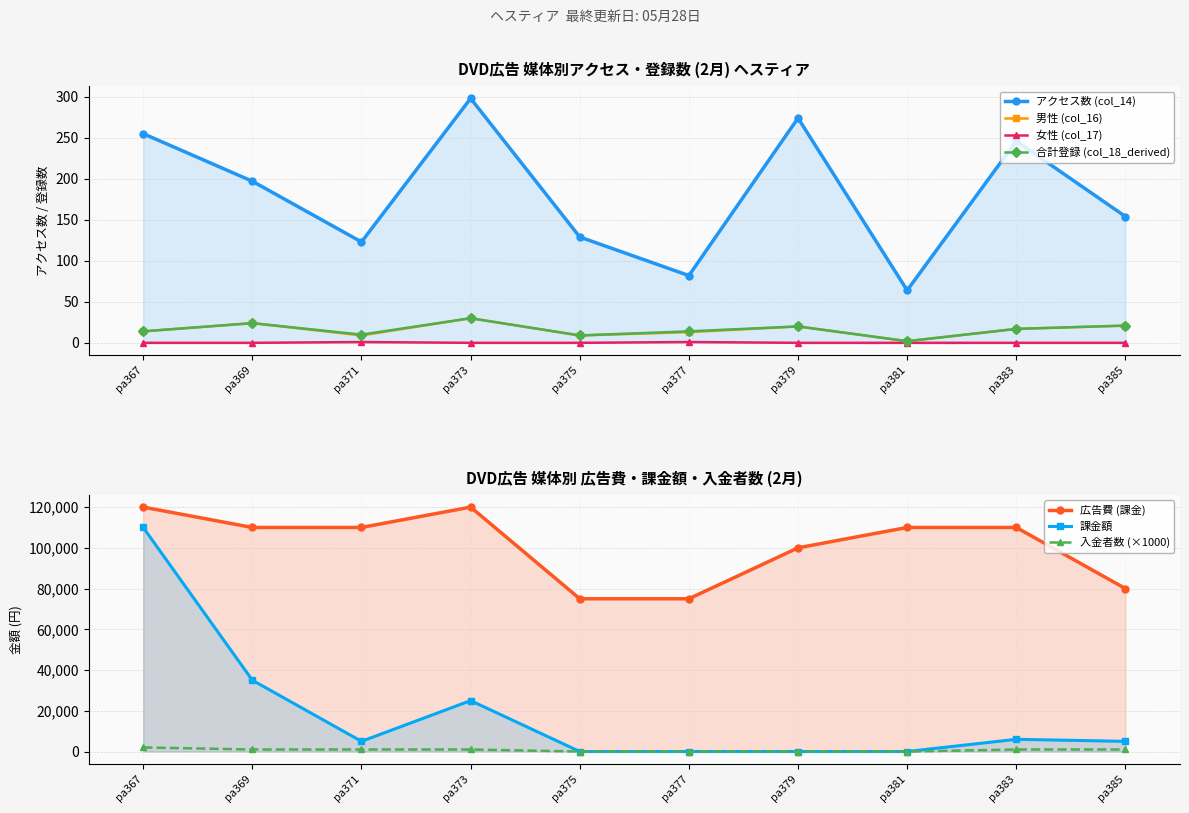

Which category has the highest value in the 女性 (col_17) series?

pa371